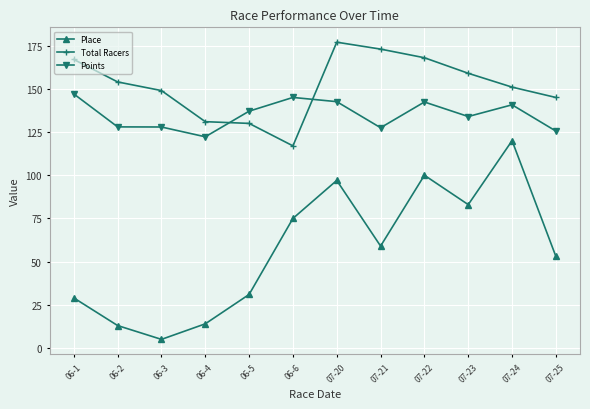

What is the approximate value of Points at 06-6?

145.0